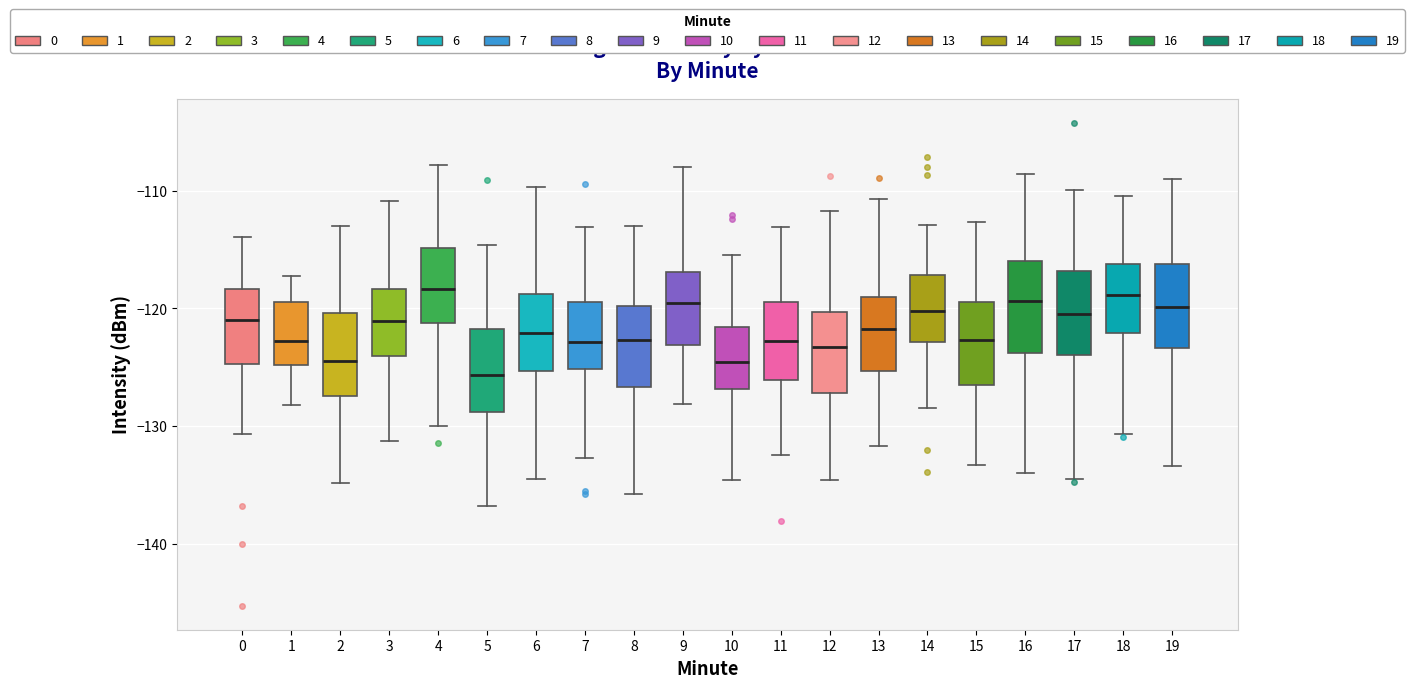

Reading left to right, read every box against the y-axis: the position of its median line, the range the box covers, and the ends of its whiskers. The values are not printed on the chart, so give them approximately, as read against the axis.

0: median -121, box -125 to -118, whiskers -131 to -114
1: median -123, box -125 to -119, whiskers -128 to -117
2: median -124, box -127 to -120, whiskers -135 to -113
3: median -121, box -124 to -118, whiskers -131 to -111
4: median -118, box -121 to -115, whiskers -130 to -108
5: median -126, box -129 to -122, whiskers -137 to -115
6: median -122, box -125 to -119, whiskers -135 to -110
7: median -123, box -125 to -119, whiskers -133 to -113
8: median -123, box -127 to -120, whiskers -136 to -113
9: median -120, box -123 to -117, whiskers -128 to -108
10: median -125, box -127 to -122, whiskers -135 to -115
11: median -123, box -126 to -119, whiskers -132 to -113
12: median -123, box -127 to -120, whiskers -135 to -112
13: median -122, box -125 to -119, whiskers -132 to -111
14: median -120, box -123 to -117, whiskers -128 to -113
15: median -123, box -126 to -119, whiskers -133 to -113
16: median -119, box -124 to -116, whiskers -134 to -109
17: median -120, box -124 to -117, whiskers -135 to -110
18: median -119, box -122 to -116, whiskers -131 to -110
19: median -120, box -123 to -116, whiskers -133 to -109